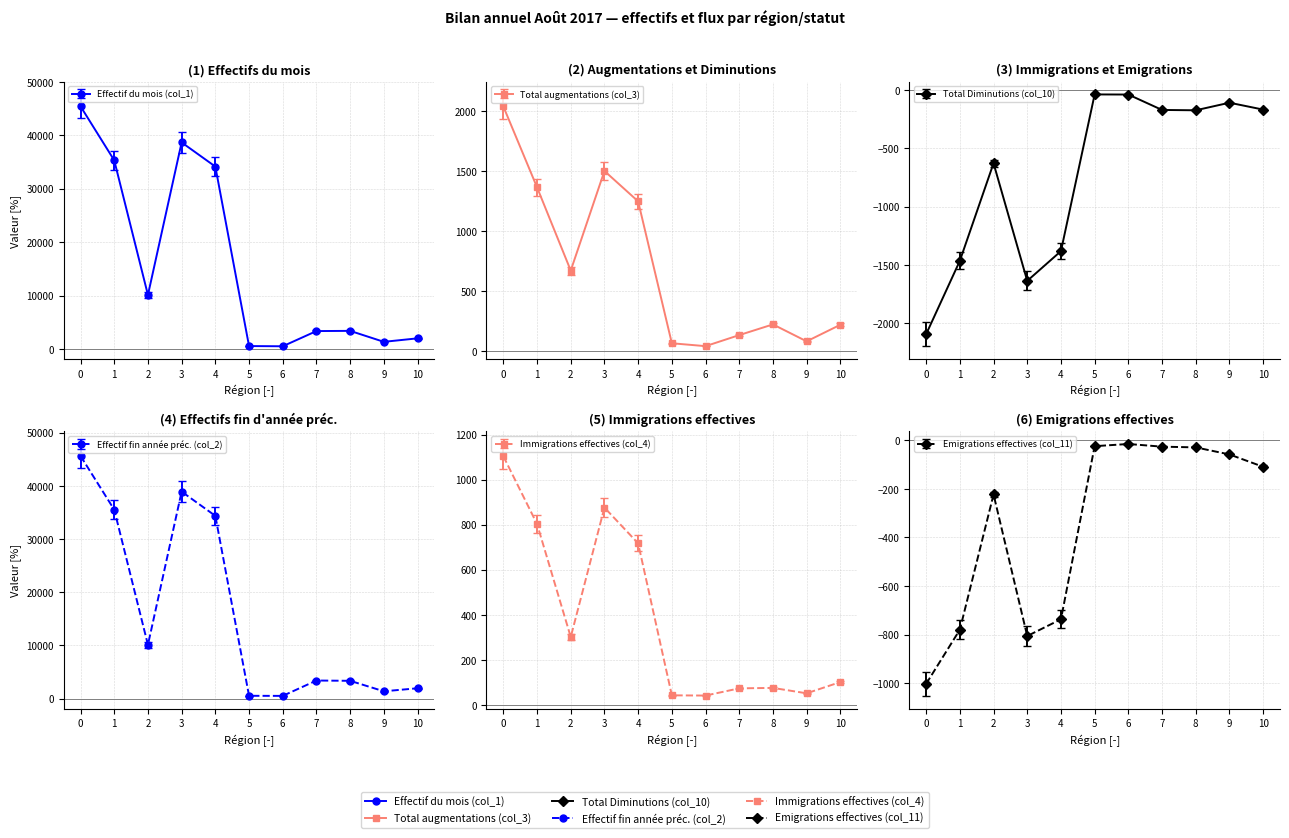

What are all the series names shown in the legend?

Effectif du mois (col_1), Total augmentations (col_3), Total Diminutions (col_10), Effectif fin année préc. (col_2), Immigrations effectives (col_4), Emigrations effectives (col_11)